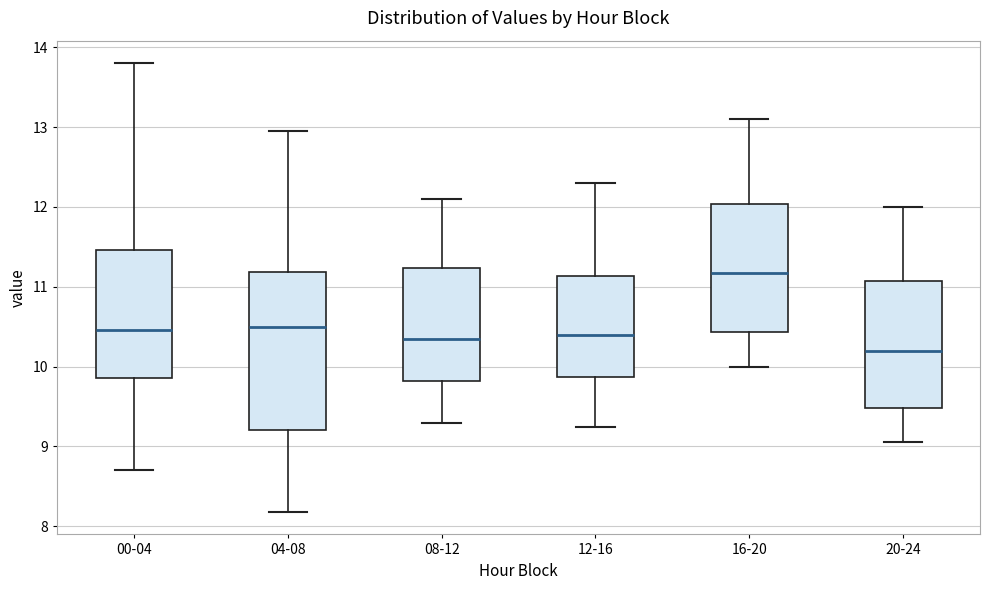

Where does the lower whisker of the box for 20-24 end on the y-axis? The values are not printed on the chart, so give them approximately, as read against the axis.

9.1